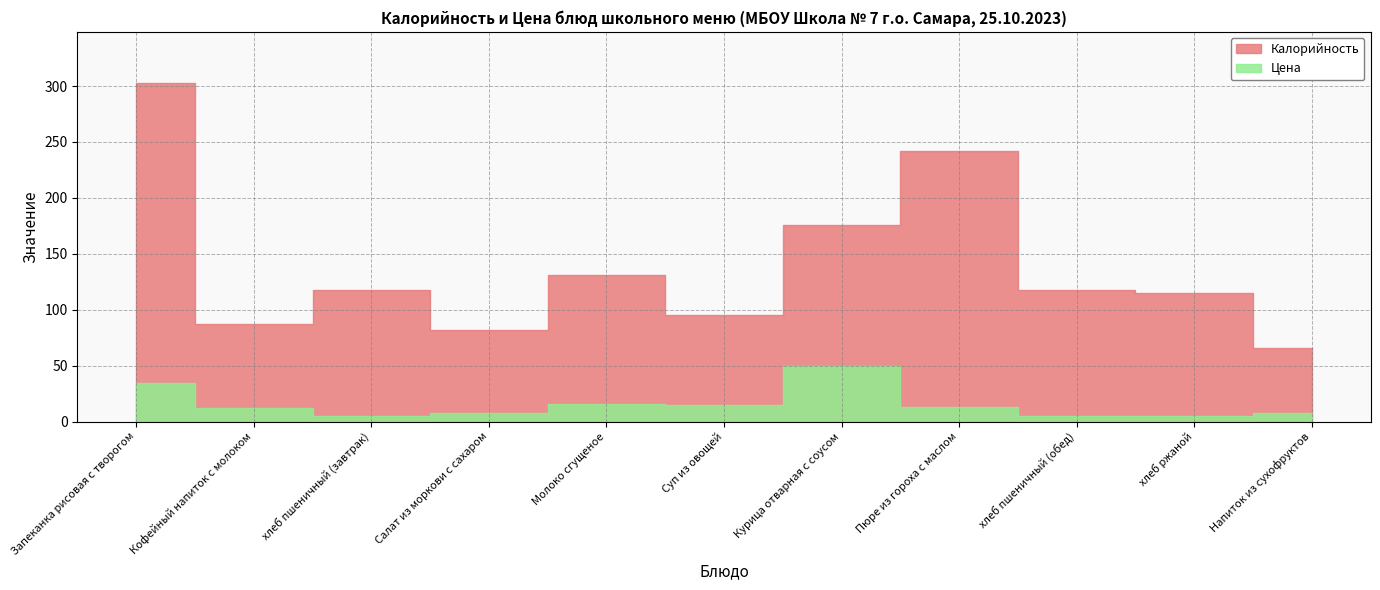

Is the value of Калорийность at Курица отварная с соусом greater than the value of Цена at Запеканка рисовая с творогом?

Yes